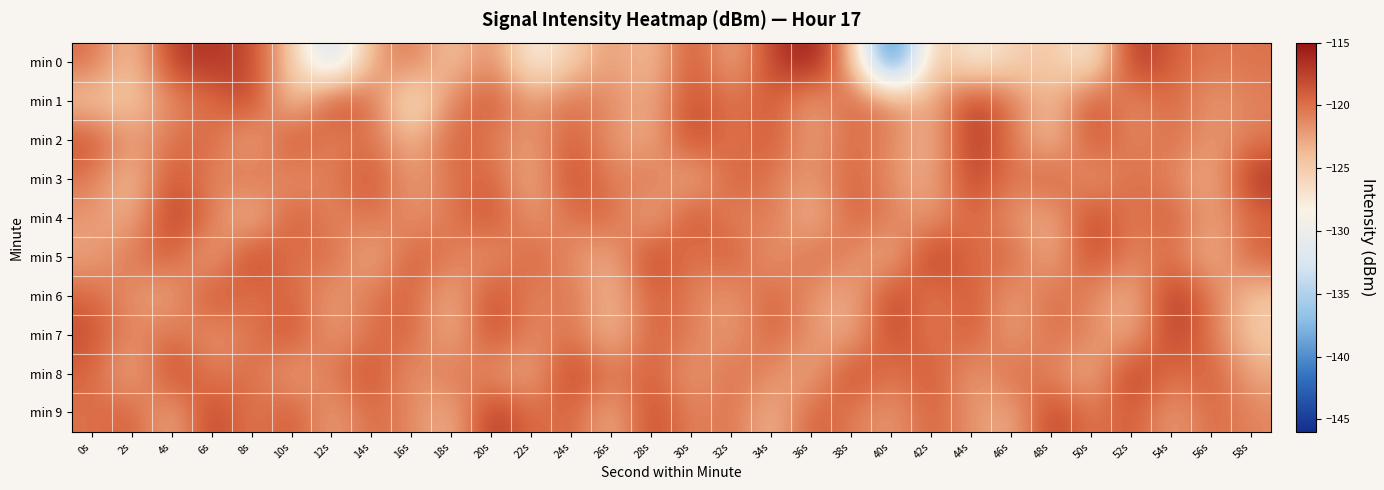

Reading left to right, what are all the values shown in this chart?

min 0: 0s=-119.8	2s=-124.9	4s=-117.0	6s=-116.7	8s=-117.8	10s=-124.6	12s=-134.9	14s=-122.6	16s=-120.1	18s=-125.0	20s=-120.6	22s=-128.8	24s=-125.2	26s=-121.7	28s=-124.5	30s=-118.1	32s=-123.5	34s=-117.5	36s=-115.0	38s=-122.7	40s=-145.6	42s=-123.2	44s=-128.4	46s=-125.6	48s=-124.4	50s=-128.2	52s=-116.2	54s=-119.2	56s=-120.4	58s=-120.1
min 1: 0s=-124.7	2s=-124.8	4s=-121.3	6s=-120.0	8s=-117.1	10s=-125.6	12s=-117.3	14s=-119.9	16s=-127.9	18s=-121.0	20s=-118.5	22s=-122.3	24s=-119.8	26s=-121.5	28s=-123.1	30s=-117.9	32s=-120.4	34s=-118.7	36s=-122.8	38s=-119.2	40s=-121.0	42s=-123.5	44s=-116.8	46s=-120.6	48s=-124.3	50s=-118.1	52s=-121.7	54s=-119.4	56s=-122.2	58s=-120.8
min 2: 0s=-118.2	2s=-122.5	4s=-120.1	6s=-119.3	8s=-123.7	10s=-117.6	12s=-121.4	14s=-119.8	16s=-124.1	18s=-118.9	20s=-120.7	22s=-122.3	24s=-119.0	26s=-121.8	28s=-123.4	30s=-117.2	32s=-120.9	34s=-118.4	36s=-122.7	38s=-119.6	40s=-121.2	42s=-123.8	44s=-116.5	46s=-120.3	48s=-124.6	50s=-118.0	52s=-121.5	54s=-119.7	56s=-122.1	58s=-120.5
min 3: 0s=-120.3	2s=-124.6	4s=-118.0	6s=-121.5	8s=-119.7	10s=-122.1	12s=-120.5	14s=-118.3	16s=-122.4	18s=-120.2	20s=-119.1	22s=-123.6	24s=-117.5	26s=-121.3	28s=-119.9	30s=-124.0	32s=-118.8	34s=-120.6	36s=-122.2	38s=-119.0	40s=-121.7	42s=-123.3	44s=-117.1	46s=-120.8	48s=-118.5	50s=-122.6	52s=-119.5	54s=-121.1	56s=-123.7	58s=-116.4
min 4: 0s=-121.9	2s=-123.5	4s=-116.7	6s=-120.4	8s=-124.7	10s=-118.2	12s=-121.6	14s=-119.8	16s=-122.0	18s=-120.4	20s=-118.2	22s=-122.3	24s=-120.1	26s=-119.2	28s=-123.8	30s=-117.7	32s=-121.5	34s=-120.0	36s=-124.2	38s=-119.0	40s=-120.8	42s=-122.4	44s=-119.1	46s=-121.9	48s=-123.4	50s=-117.3	52s=-121.0	54s=-118.6	56s=-122.8	58s=-119.7
min 5: 0s=-122.7	2s=-120.2	4s=-119.0	6s=-123.5	8s=-116.9	10s=-120.7	12s=-119.2	14s=-123.9	16s=-118.7	18s=-120.6	20s=-122.2	22s=-119.0	24s=-121.7	26s=-123.3	28s=-117.1	30s=-120.8	32s=-118.5	34s=-122.6	36s=-119.5	38s=-121.1	40s=-123.7	42s=-116.4	44s=-120.2	46s=-119.1	48s=-123.6	50s=-117.5	52s=-121.3	54s=-119.9	56s=-124.0	58s=-118.8
min 6: 0s=-119.4	2s=-121.8	4s=-123.0	6s=-117.8	8s=-120.5	10s=-119.0	12s=-122.7	14s=-120.1	16s=-119.2	18s=-123.7	20s=-117.6	22s=-121.4	24s=-119.8	26s=-124.1	28s=-118.9	30s=-120.7	32s=-122.3	34s=-119.0	36s=-121.8	38s=-123.4	40s=-117.2	42s=-120.9	44s=-118.4	46s=-122.7	48s=-119.6	50s=-121.2	52s=-123.8	54s=-116.5	56s=-120.3	58s=-124.6
min 7: 0s=-118.1	2s=-121.6	4s=-119.8	6s=-122.0	8s=-120.4	10s=-118.2	12s=-122.3	14s=-120.1	16s=-119.2	18s=-123.8	20s=-117.7	22s=-121.5	24s=-120.0	26s=-124.2	28s=-119.0	30s=-120.8	32s=-122.4	34s=-119.1	36s=-121.9	38s=-123.4	40s=-117.3	42s=-121.0	44s=-118.6	46s=-122.8	48s=-119.7	50s=-121.2	52s=-123.5	54s=-116.8	56s=-120.5	58s=-124.8
min 8: 0s=-119.3	2s=-123.7	4s=-117.2	6s=-121.0	8s=-119.5	10s=-122.9	12s=-120.3	14s=-118.1	16s=-122.2	18s=-119.9	20s=-121.8	22s=-123.1	24s=-117.0	26s=-120.6	28s=-118.9	30s=-122.5	32s=-119.8	34s=-121.4	36s=-123.2	38s=-117.4	40s=-120.7	42s=-118.3	44s=-122.6	46s=-119.4	48s=-121.1	50s=-123.6	52s=-116.6	54s=-120.3	56s=-118.7	58s=-122.9
min 9: 0s=-120.1	2s=-119.0	4s=-123.4	6s=-117.1	8s=-120.9	10s=-118.5	12s=-122.7	14s=-119.5	16s=-121.2	18s=-123.7	20s=-116.5	22s=-120.2	24s=-119.2	26s=-123.5	28s=-117.6	30s=-121.3	32s=-119.9	34s=-124.0	36s=-118.8	38s=-120.6	40s=-122.2	42s=-119.1	44s=-121.8	46s=-123.3	48s=-117.1	50s=-120.8	52s=-118.5	54s=-122.6	56s=-119.5	58s=-121.1